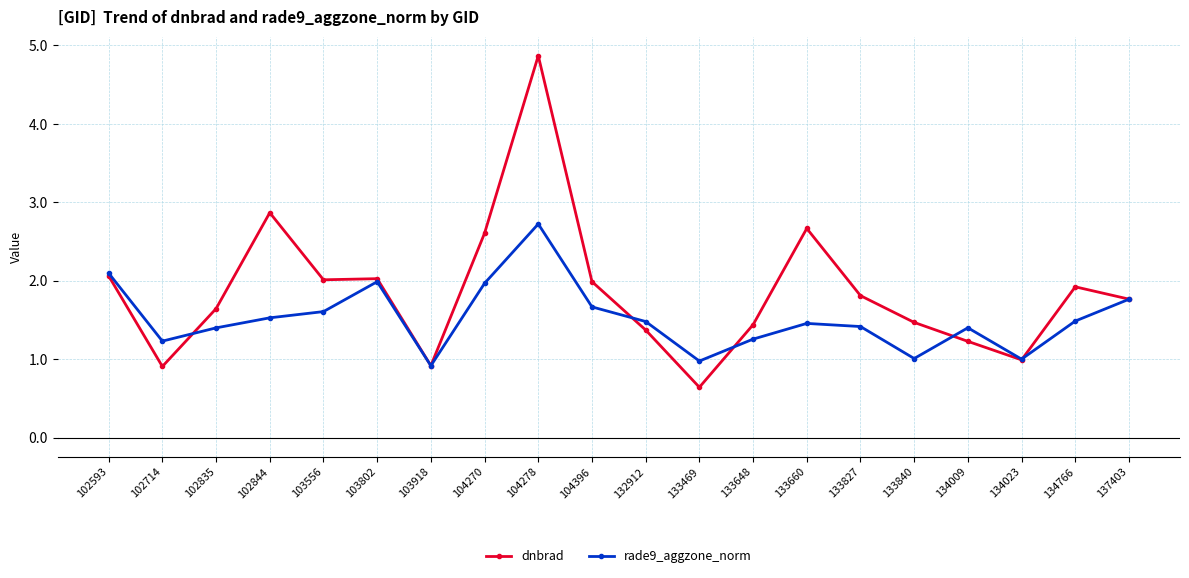

True or false: dnbrad has a value of 1.5 at 133840.

True